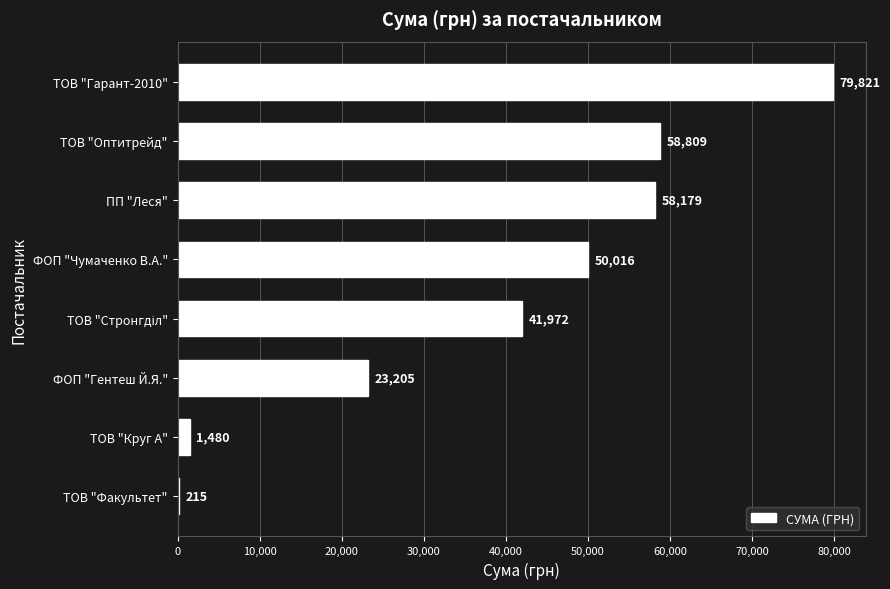

Between ПП "Леся" and ТОВ "Оптитрейд", which is larger?

ТОВ "Оптитрейд"